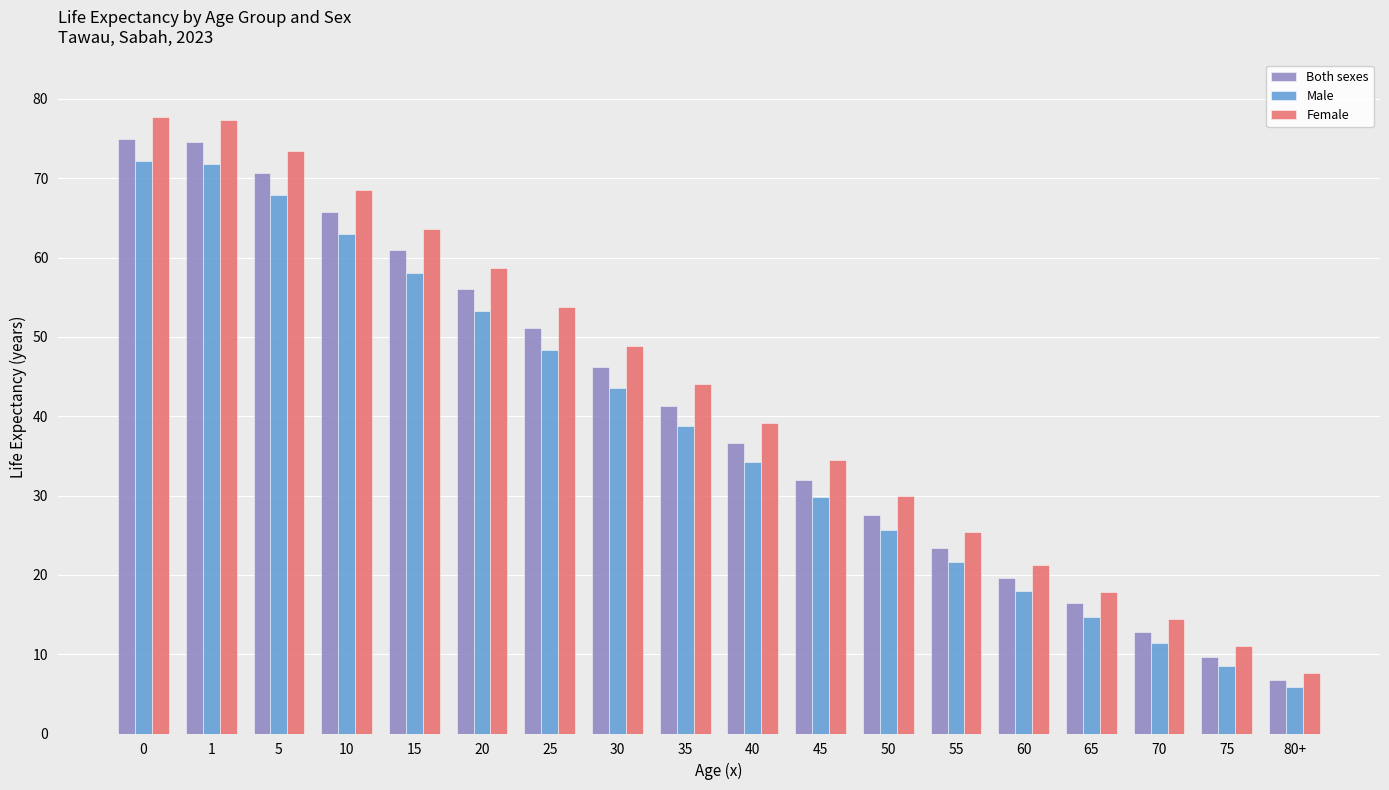

Is the value of Female at 45 greater than the value of Both sexes at 50?

Yes